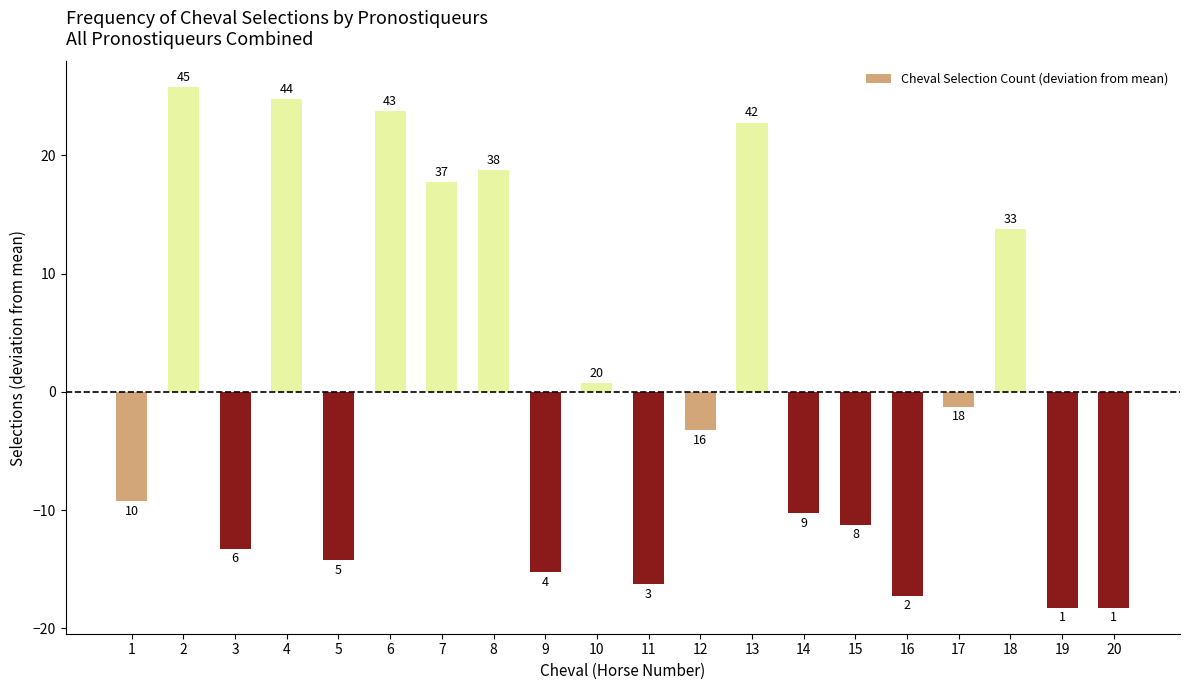

Rank the categories by value from highest to lowest.

2, 4, 6, 13, 8, 7, 18, 10, 17, 12, 1, 14, 15, 3, 5, 9, 11, 16, 19, 20